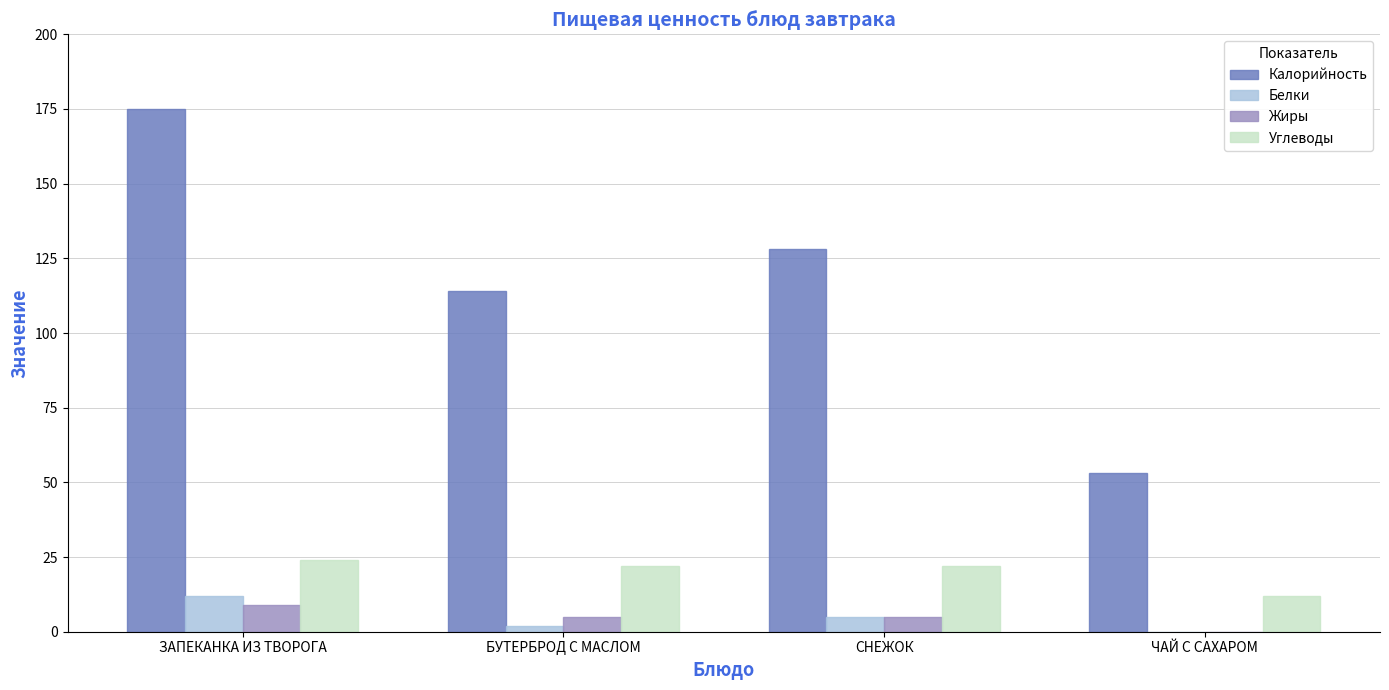

What is the difference between the Жиры values at ЗАПЕКАНКА ИЗ ТВОРОГА and ЧАЙ С САХАРОМ?

9